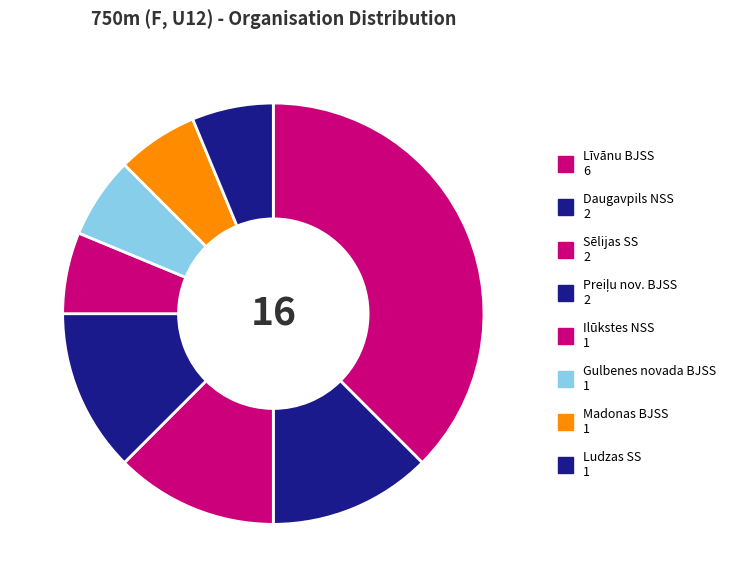

Combined, do Ludzas SS and Gulbenes novada BJSS account for over 50%?

No